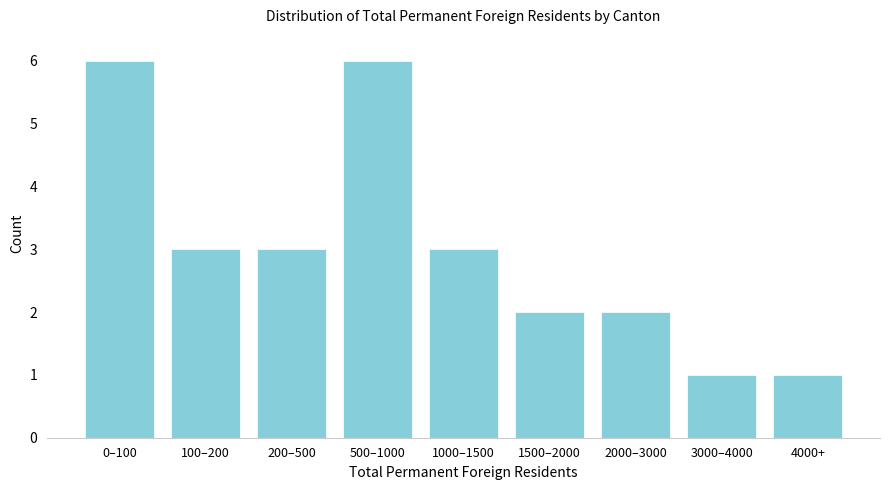

Reading left to right, extract all data points from this chart.

0–100=6	100–200=3	200–500=3	500–1000=6	1000–1500=3	1500–2000=2	2000–3000=2	3000–4000=1	4000+=1